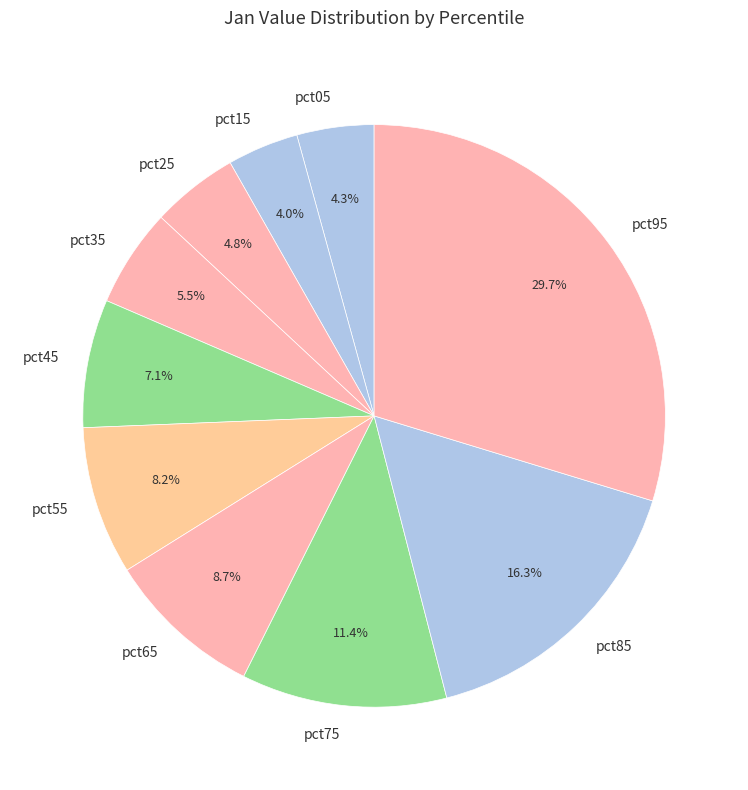

To the nearest percent, what is the average slice percentage?

10%